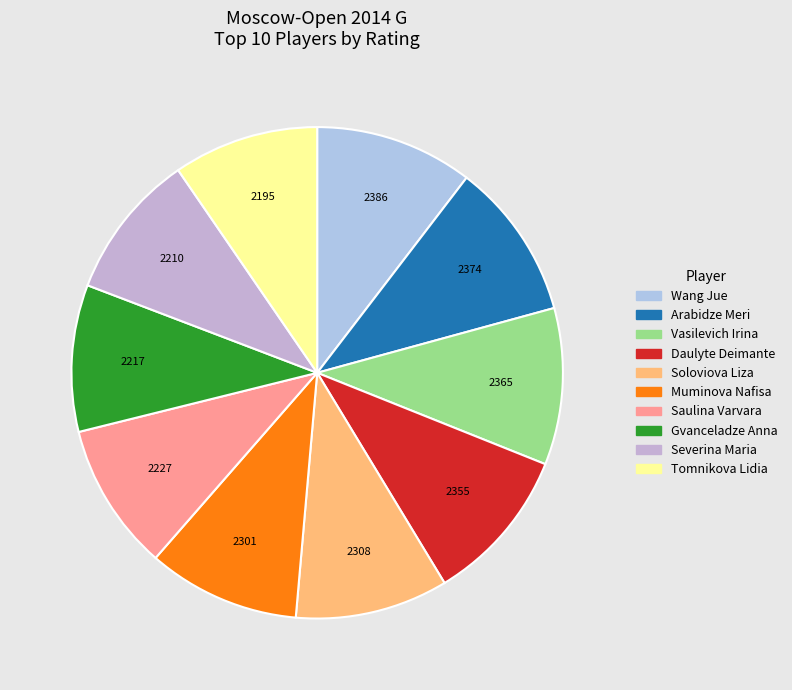

What portion of the pie excludes Severina Maria?

90.4%